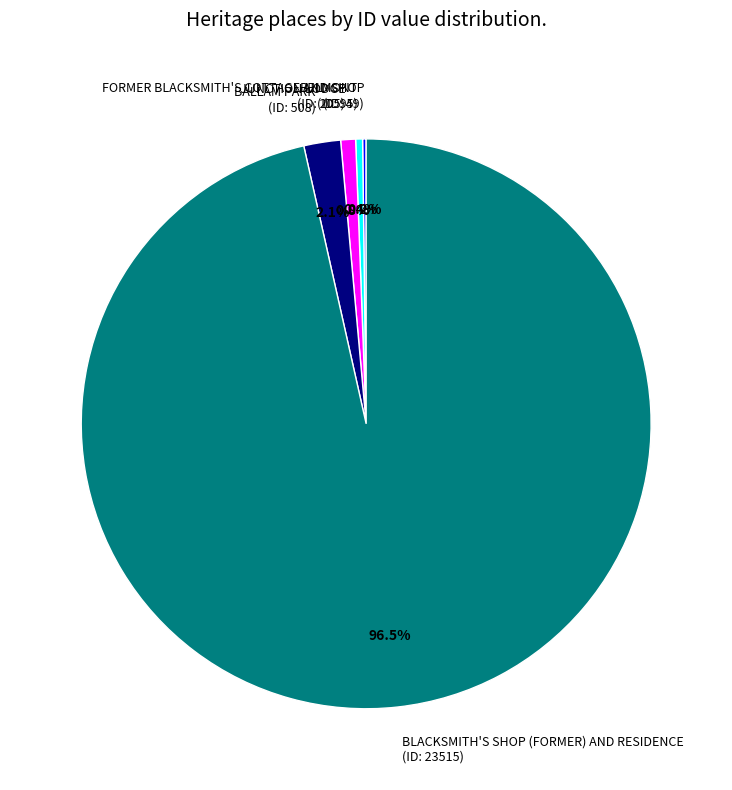

Which has a higher value, BELMONT (ID: 95) or BLACKSMITH'S SHOP (FORMER) AND RESIDENCE (ID: 23515)?

BLACKSMITH'S SHOP (FORMER) AND RESIDENCE (ID: 23515)